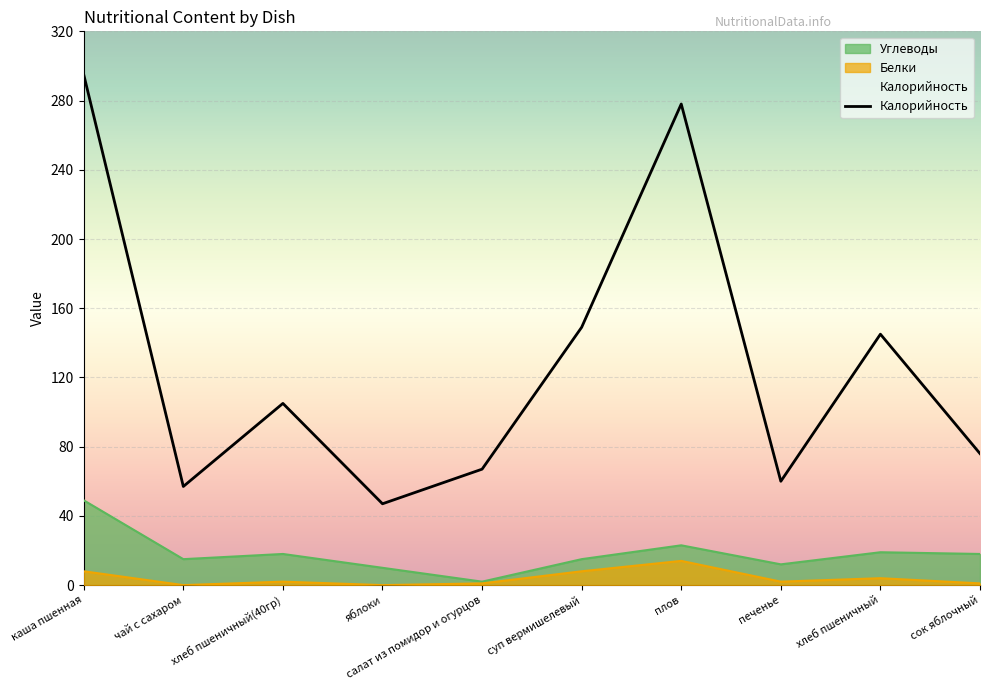

Where is the data nearest to the value 171?

суп вермишелевый